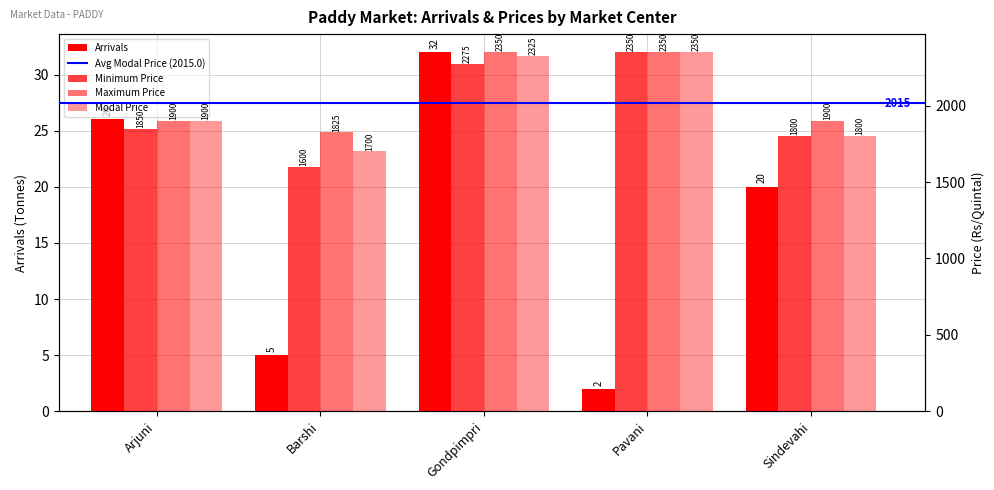

At which label is Arrivals closest to 17?

Sindevahi